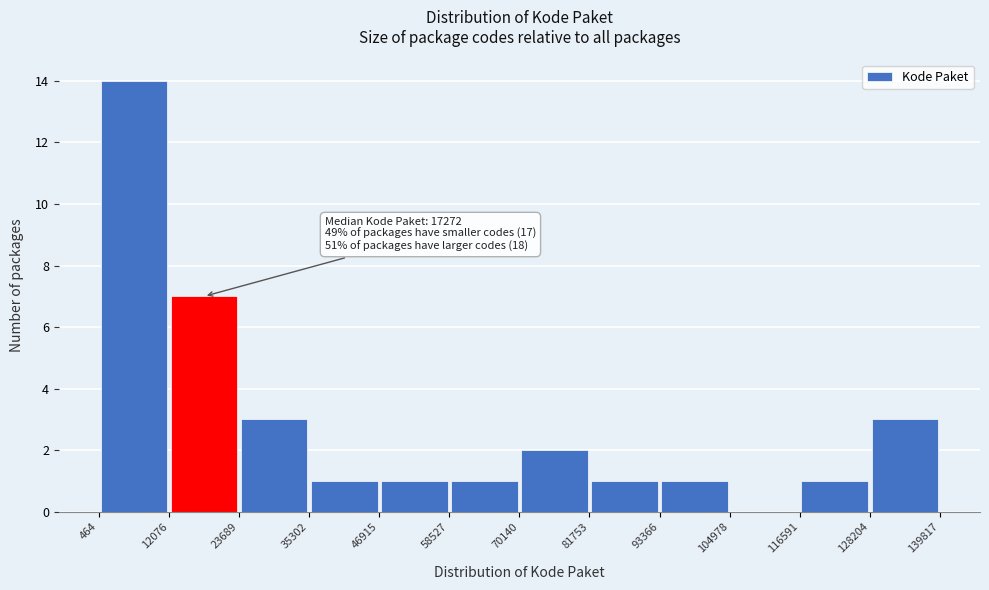

Which range on the x-axis has the tallest bar?

464 to 12076